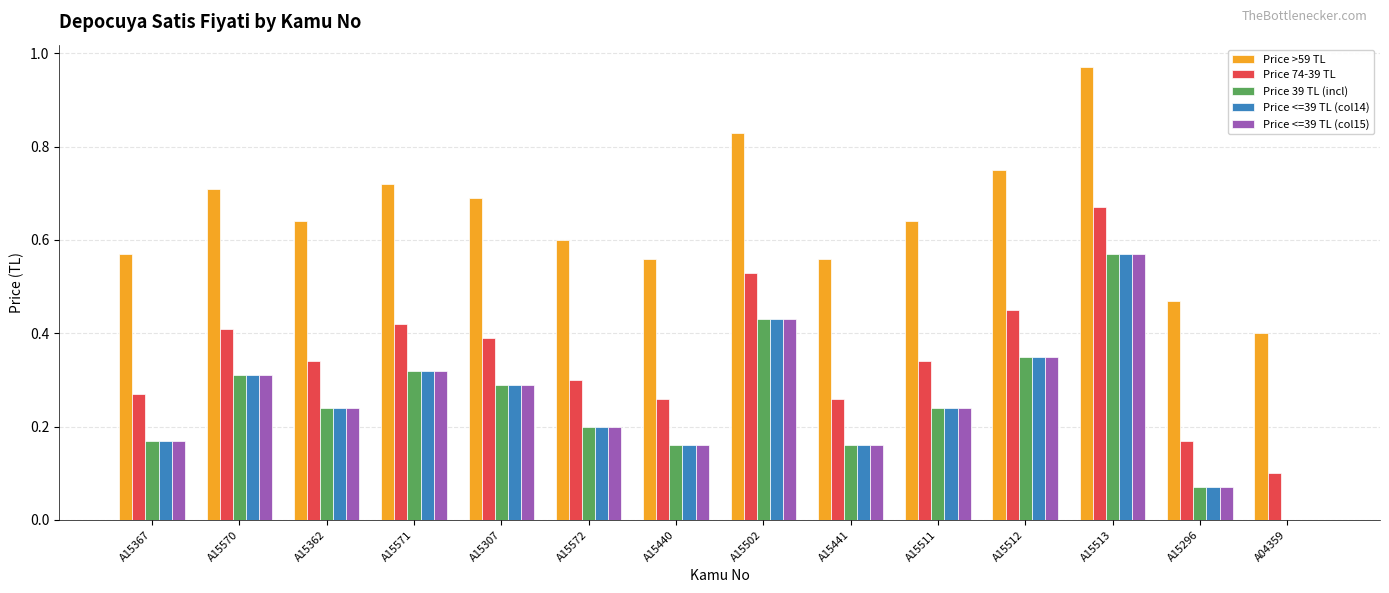

Which series has the largest total across all categories?

Price >59 TL